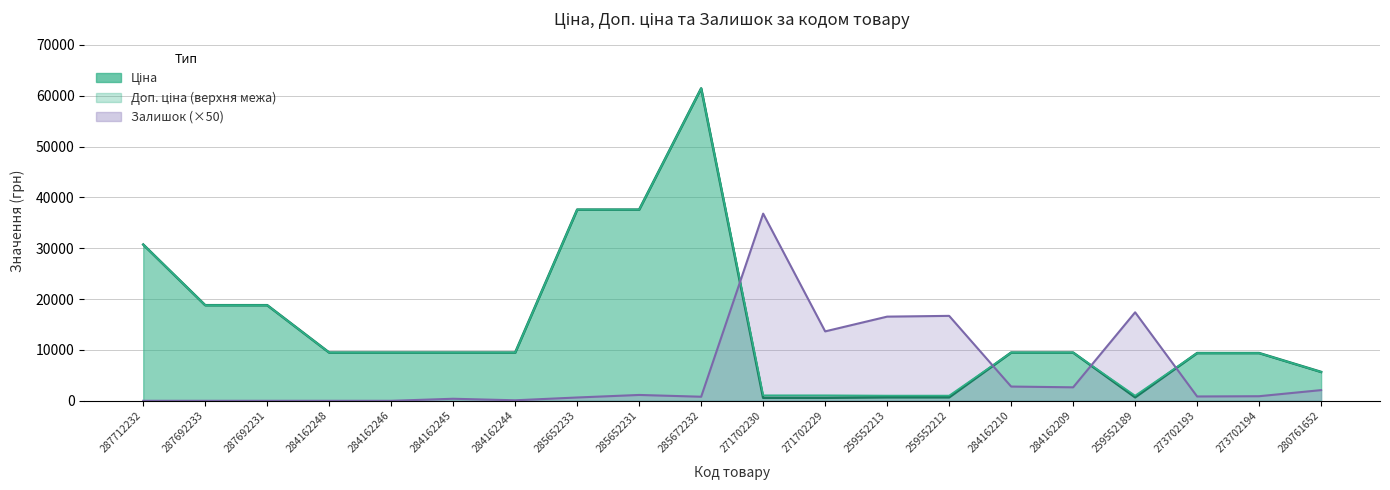

What is the label of the 14th point from the left?

259552212